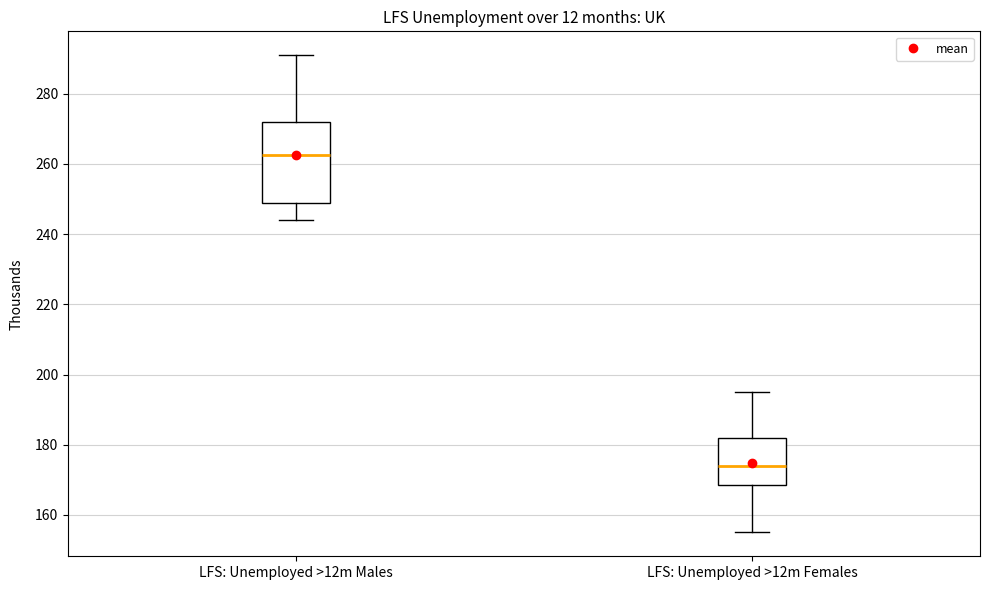

Where is the lower edge of the box for LFS: Unemployed >12m Males on the y-axis? The values are not printed on the chart, so give them approximately, as read against the axis.

250